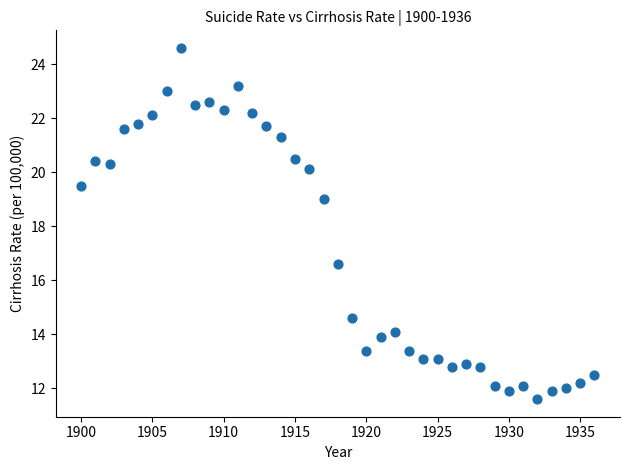

What Y value in the scatter plot is closest to 18?

19.0